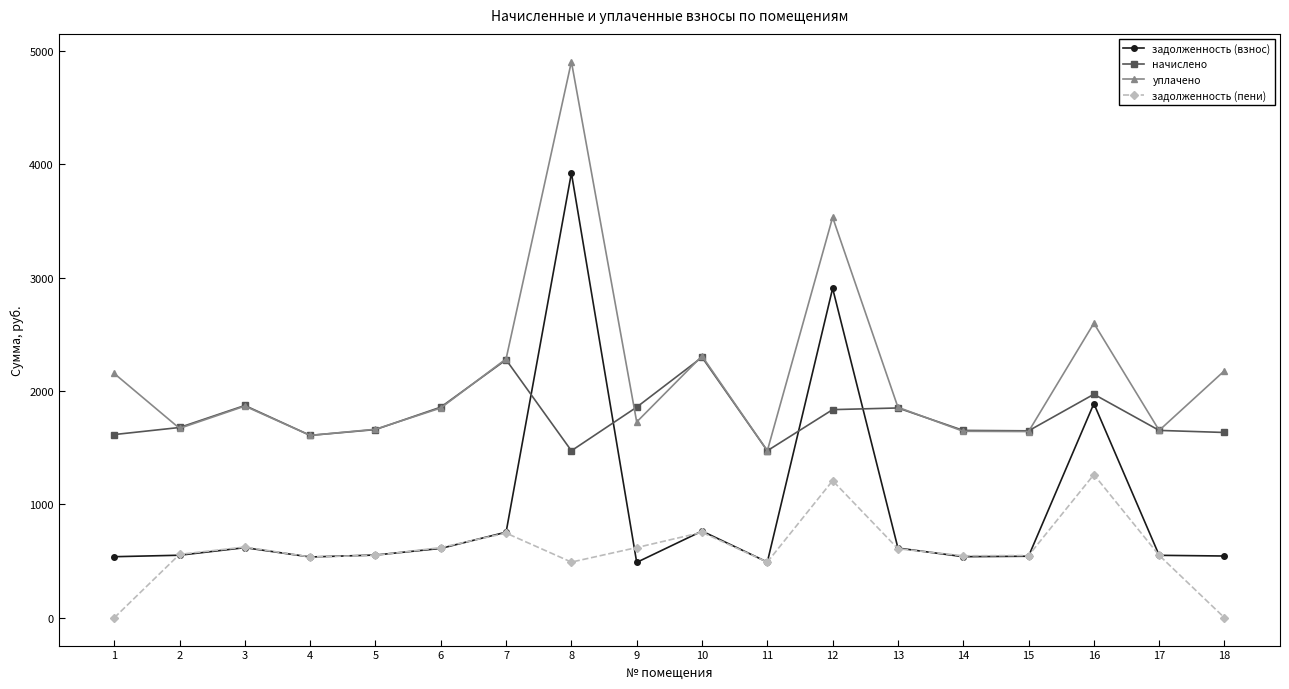

True or false: задолженность (пени) and уплачено intersect in this chart.

False